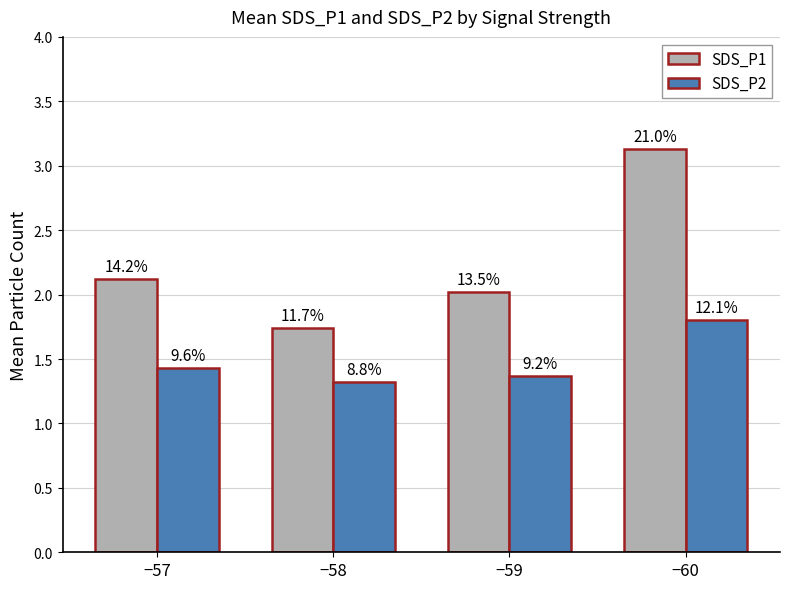

What are all the series names shown in the legend?

SDS_P1, SDS_P2